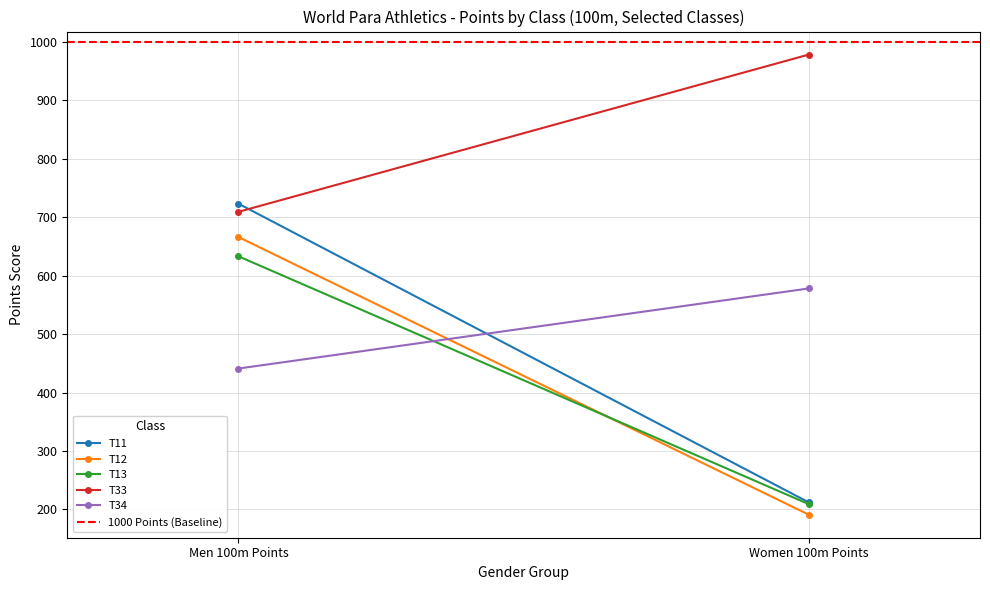

What is the label of the 2nd point from the right?

Men 100m Points